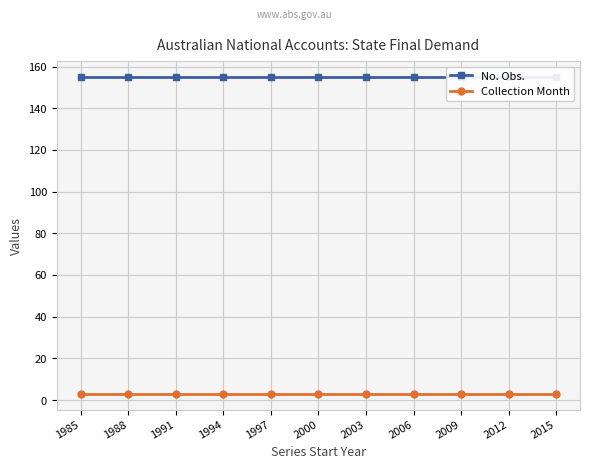

What is the value of the Collection Month point at the 9th from the left?

3